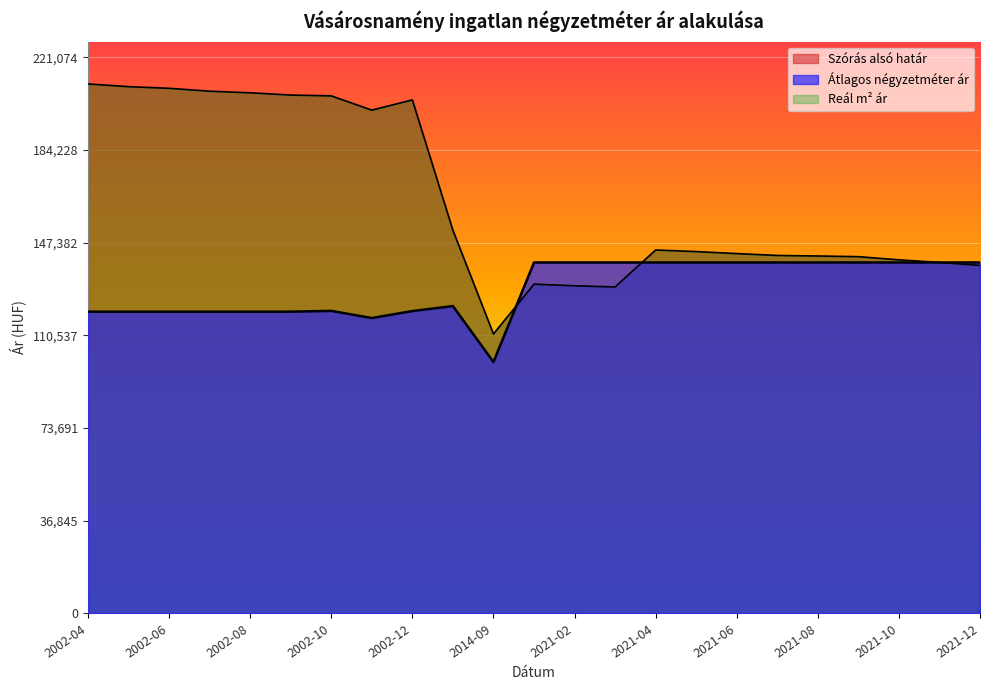

Reading right to left, extract all data points from this chart.

Átlagos négyzetméter ár: 2021-12=139563	2021-11=139563	2021-10=139563	2021-09=139563	2021-08=139563	2021-07=139563	2021-06=139563	2021-05=139563	2021-04=139563	2021-03=139563	2021-02=139563	2021-01=139563	2014-09=100000	2011-03=122222	2002-12=120255	2002-11=117460	2002-10=120317	2002-09=120000	2002-08=120000	2002-07=120000	2002-06=120000	2002-05=120000	2002-04=120000
Szórás alsó határ: 2021-12=138406	2021-11=139563	2021-10=140612	2021-09=141871	2021-08=142133	2021-07=142362	2021-06=143088	2021-05=143888	2021-04=144528	2021-03=129823	2021-02=130288	2021-01=130951	2014-09=111125	2011-03=152347	2002-12=204194	2002-11=200139	2002-10=205799	2002-09=206134	2002-08=207018	2002-07=207665	2002-06=208808	2002-05=209467	2002-04=210547